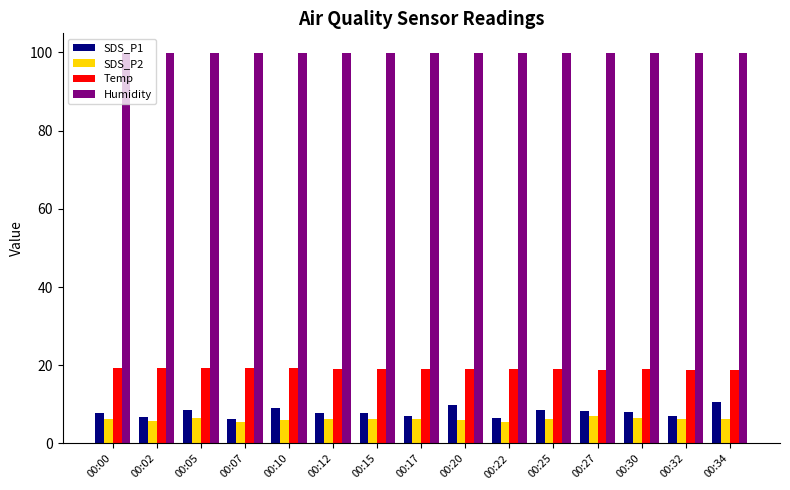

What is the spread (max minus min) of values at 00:22?

94.4